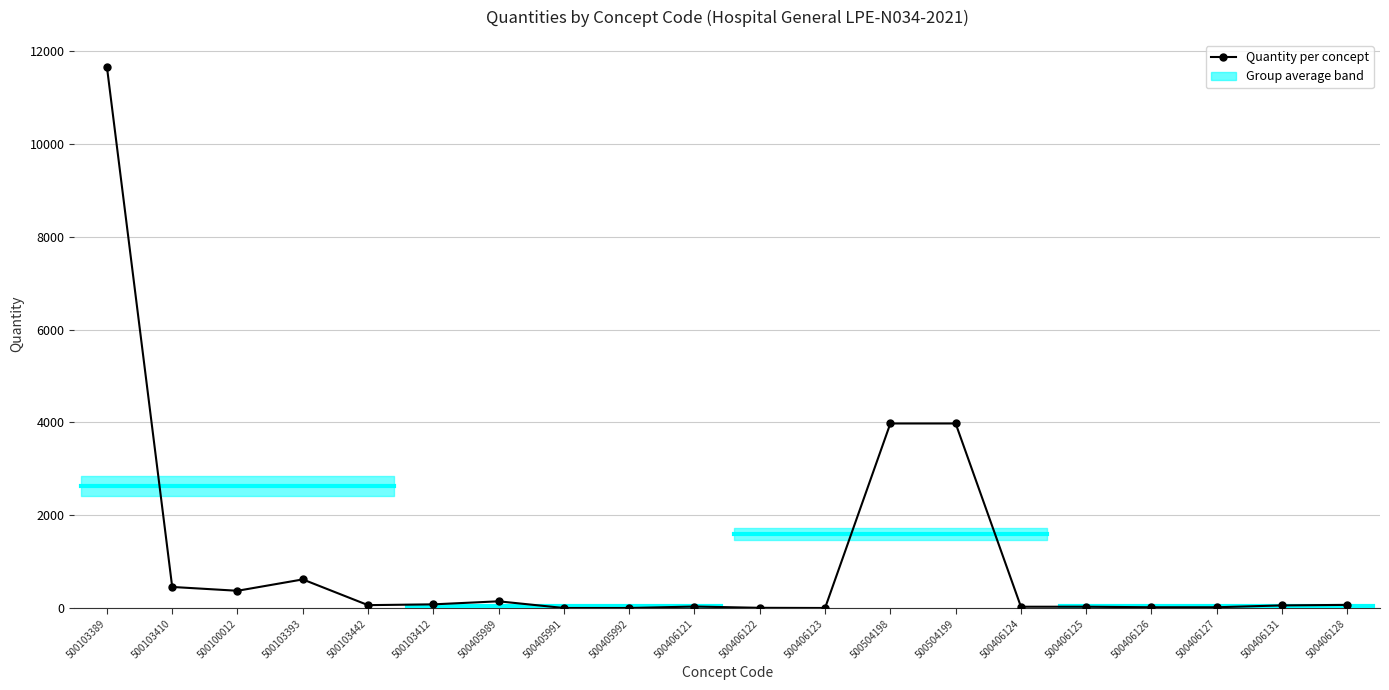

The chart shows a value of 803.8 at 500103410. True or false?

False